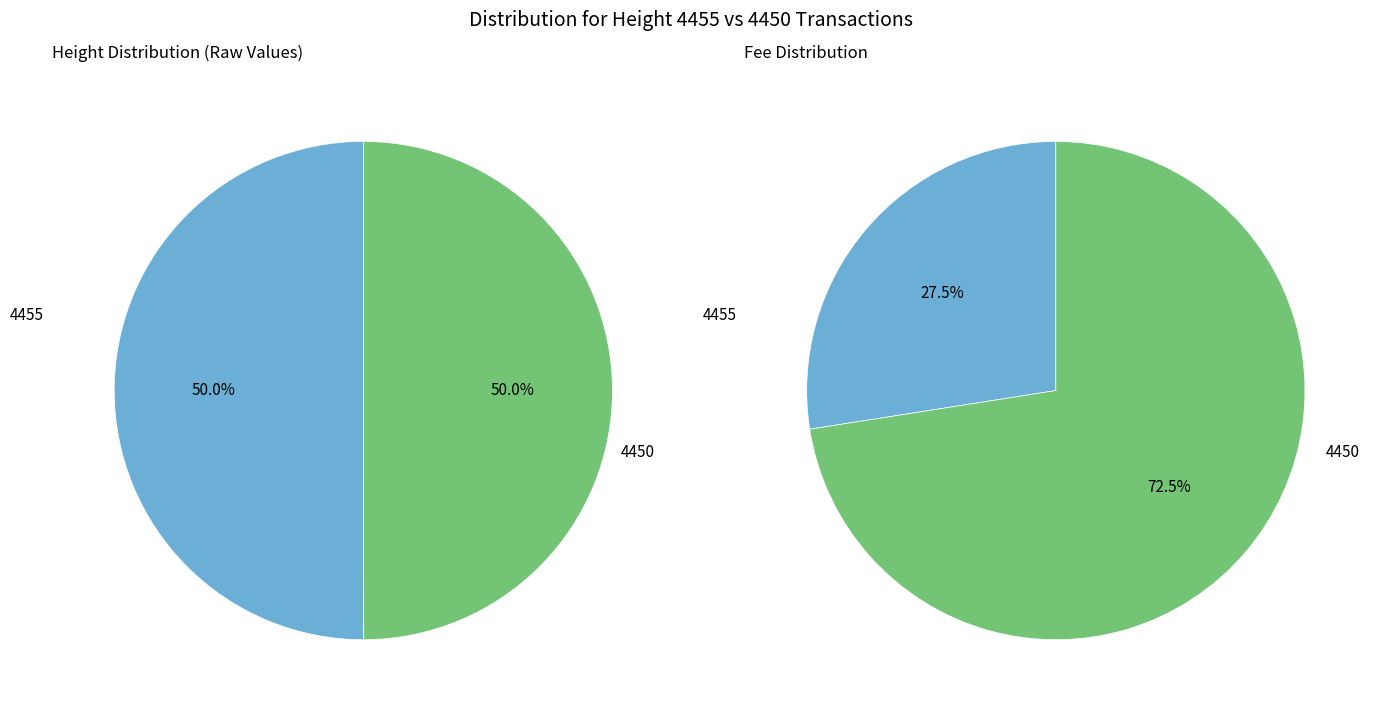

To the nearest percent, what is the combined percentage of 4450 and 4455?

100%